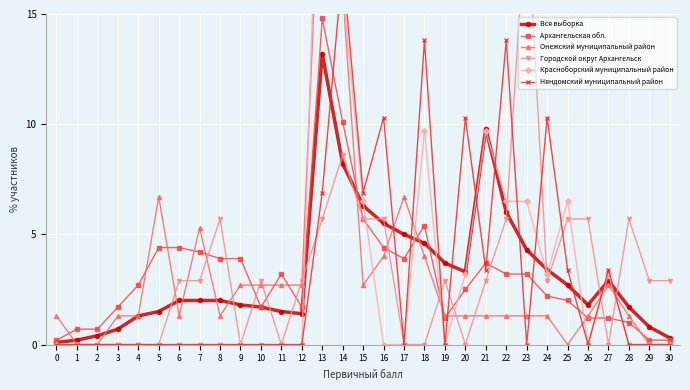

Where is Онежский муниципальный район nearest to the value 12?

14